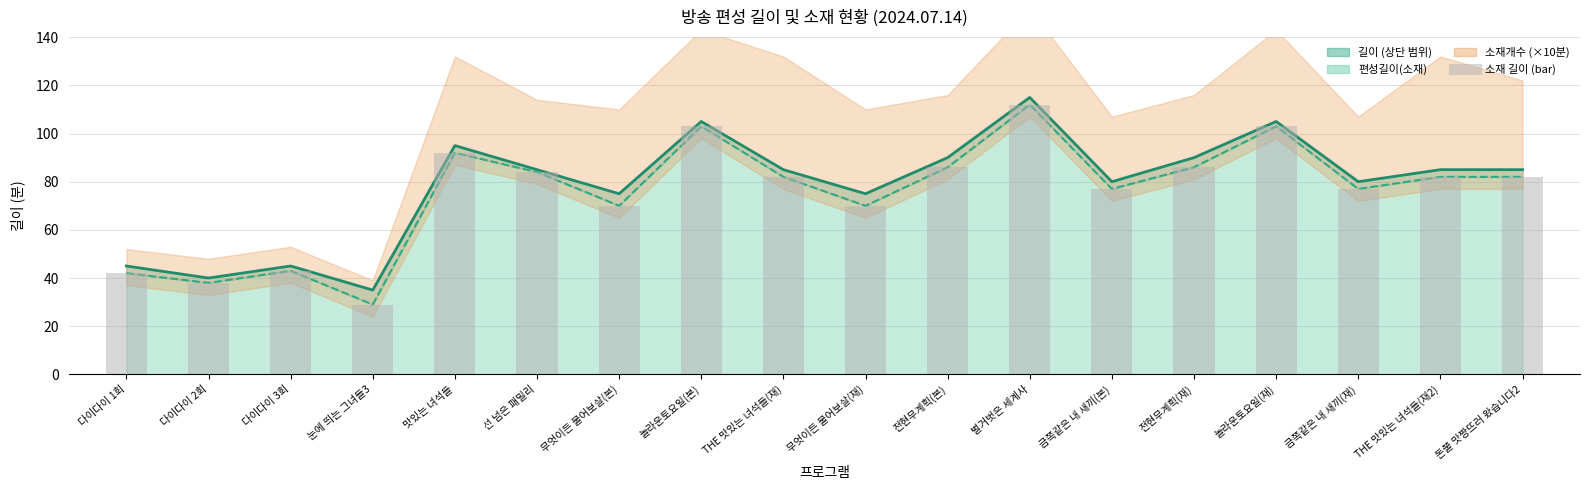

True or false: 길이 (중심선) has a value of 45 at 다이다이 3회.

True